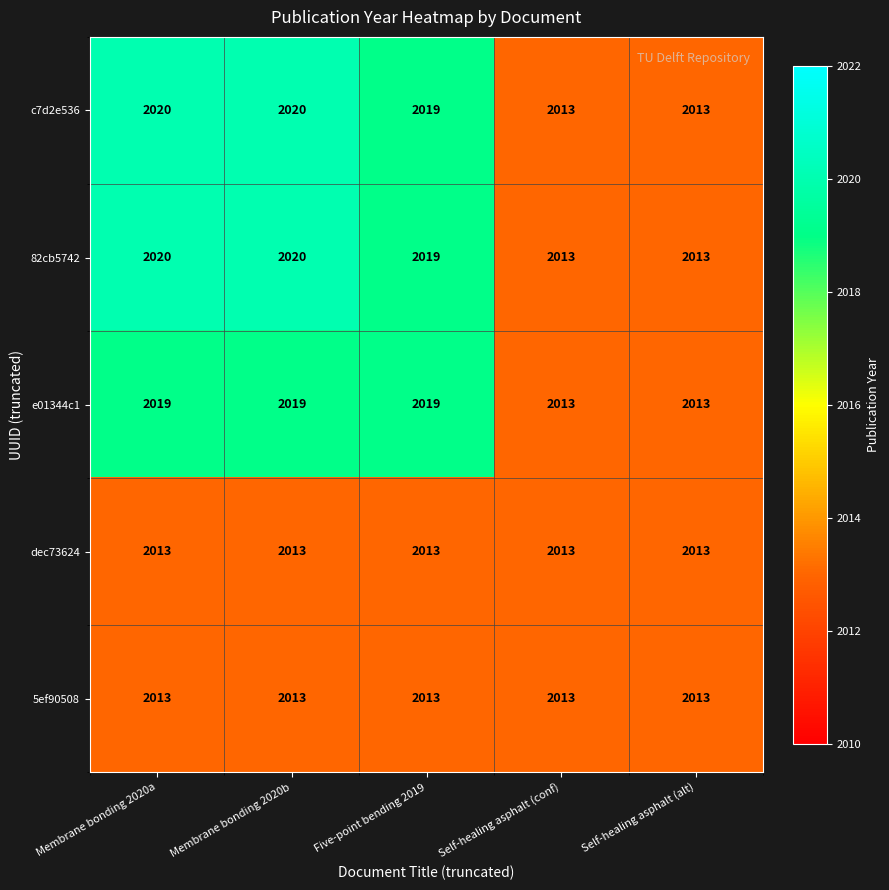

Is it true that e01344c1 equals 3147 at Membrane bonding 2020b?

False